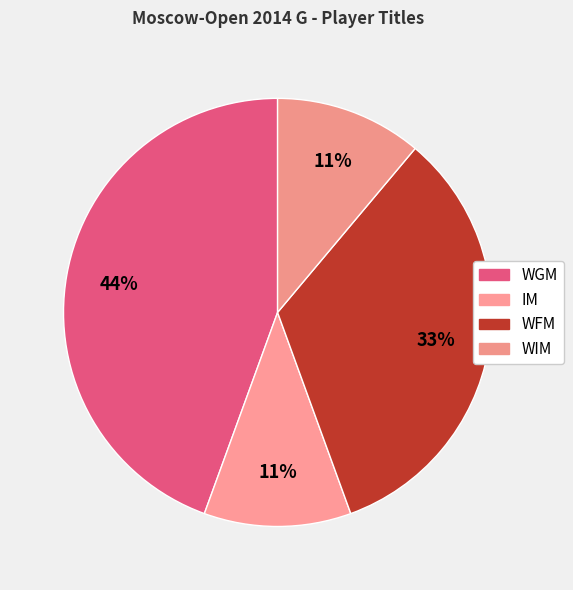

To the nearest percent, what is the combined percentage of IM and WFM?

44%